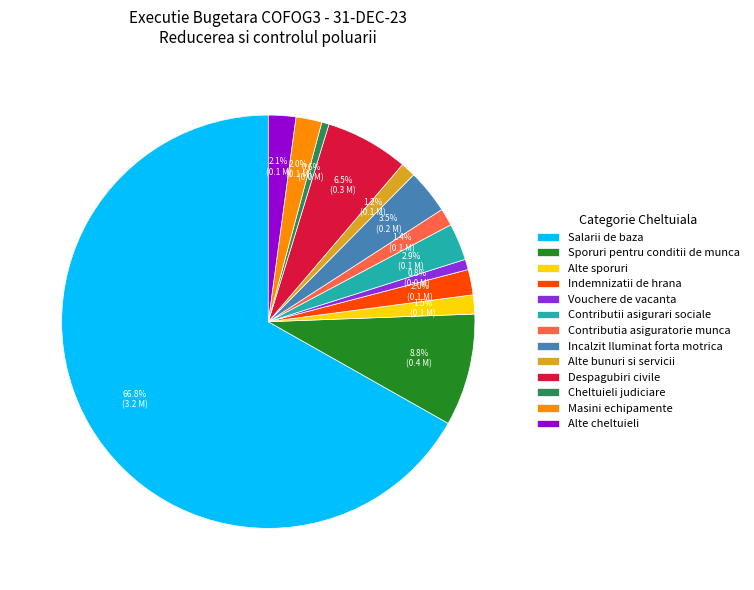

To the nearest percent, what is the difference between the Salarii de baza and Contributia asiguratorie munca slice percentages?

65%